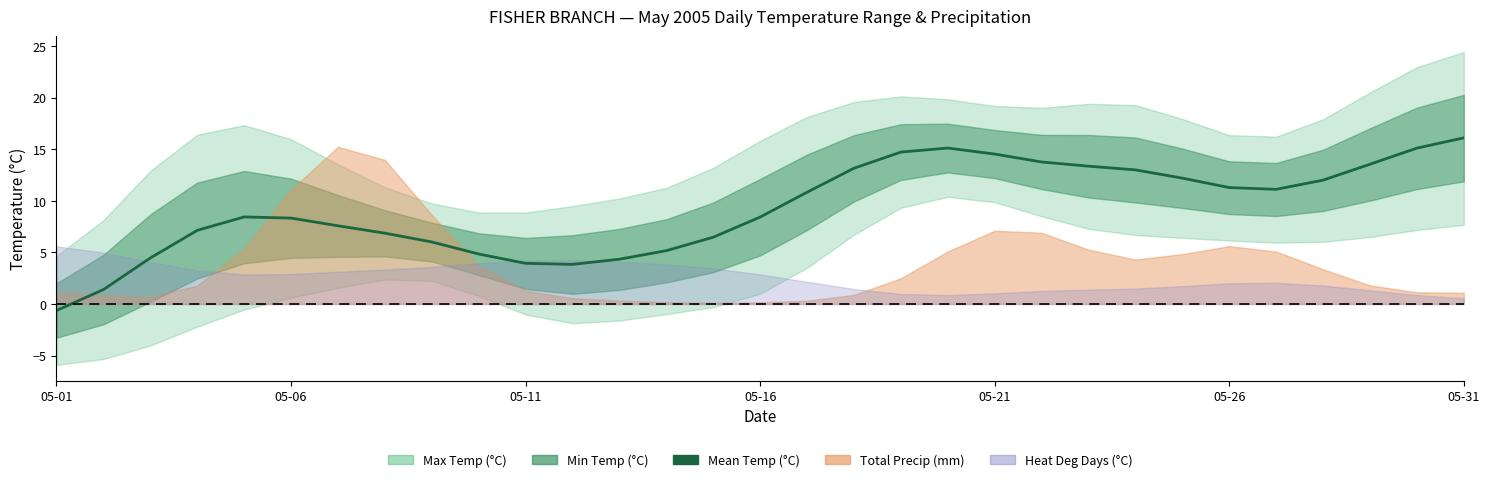

What is the difference between the maximum and minimum values?

16.7